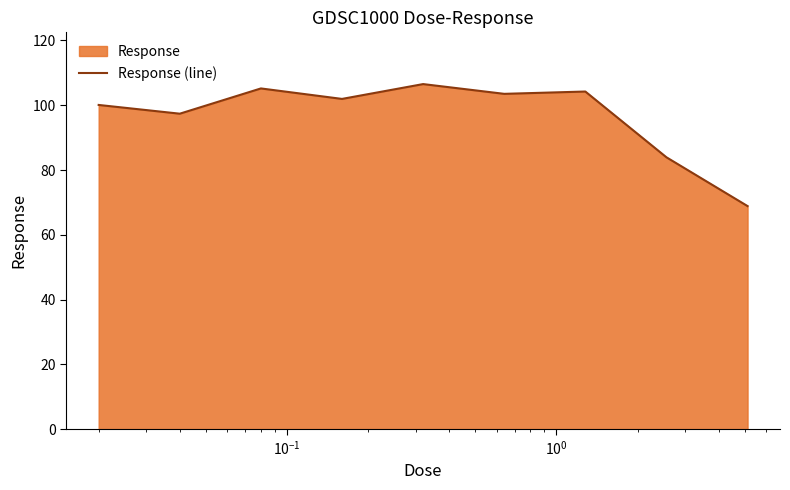

How many values are below 101?

4